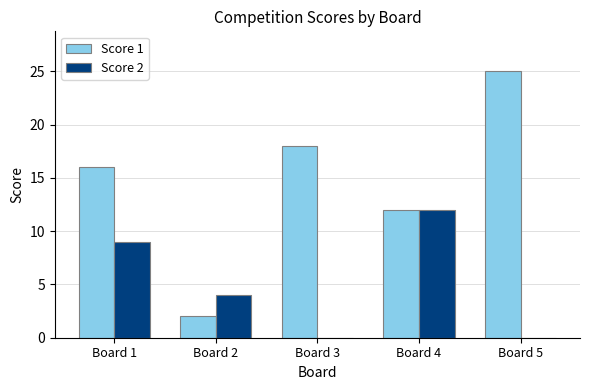

Reading left to right, extract all data points from this chart.

Score 1: 16	2	18	12	25
Score 2: 9	4	0	12	0